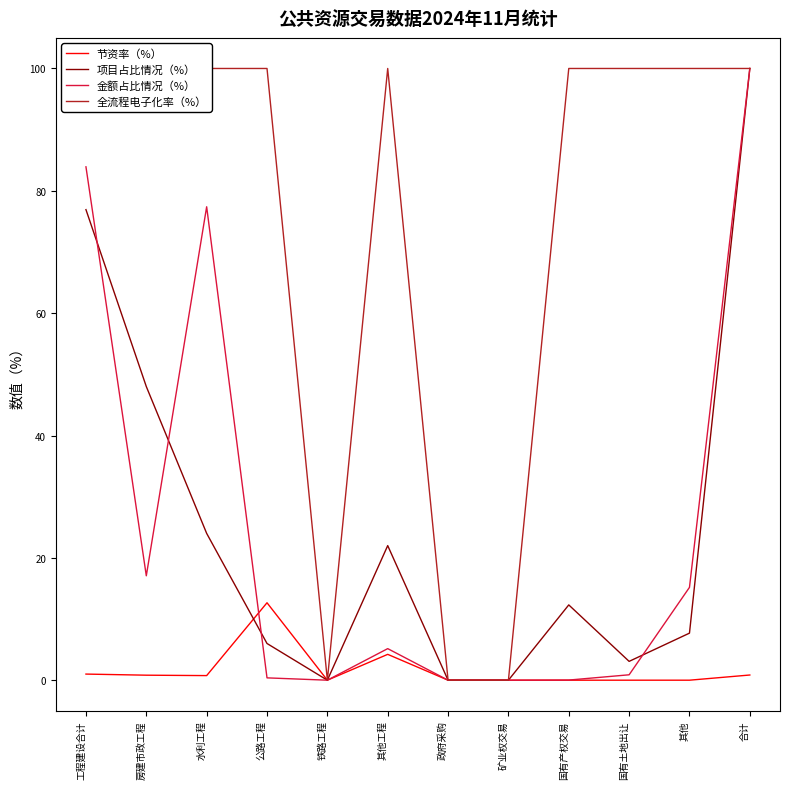

Does the chart have visible grid lines?

No